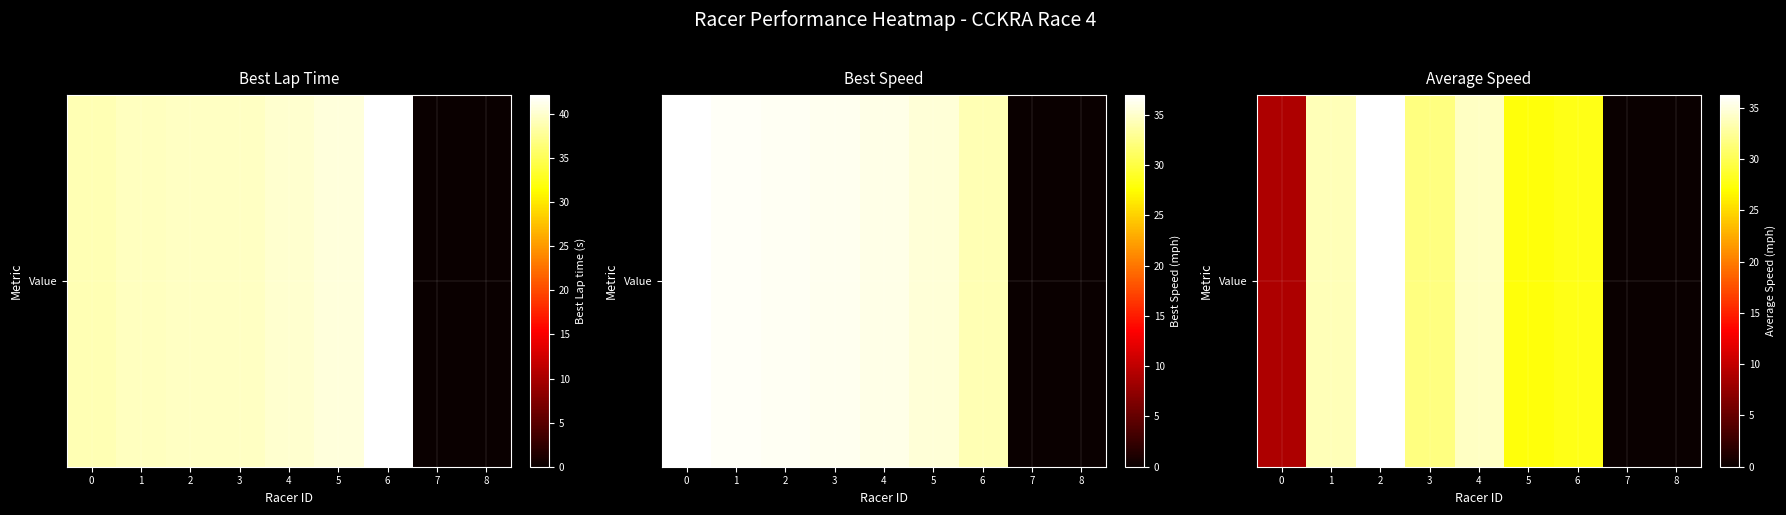

What is the change in value from 3 to 7?

-0.9